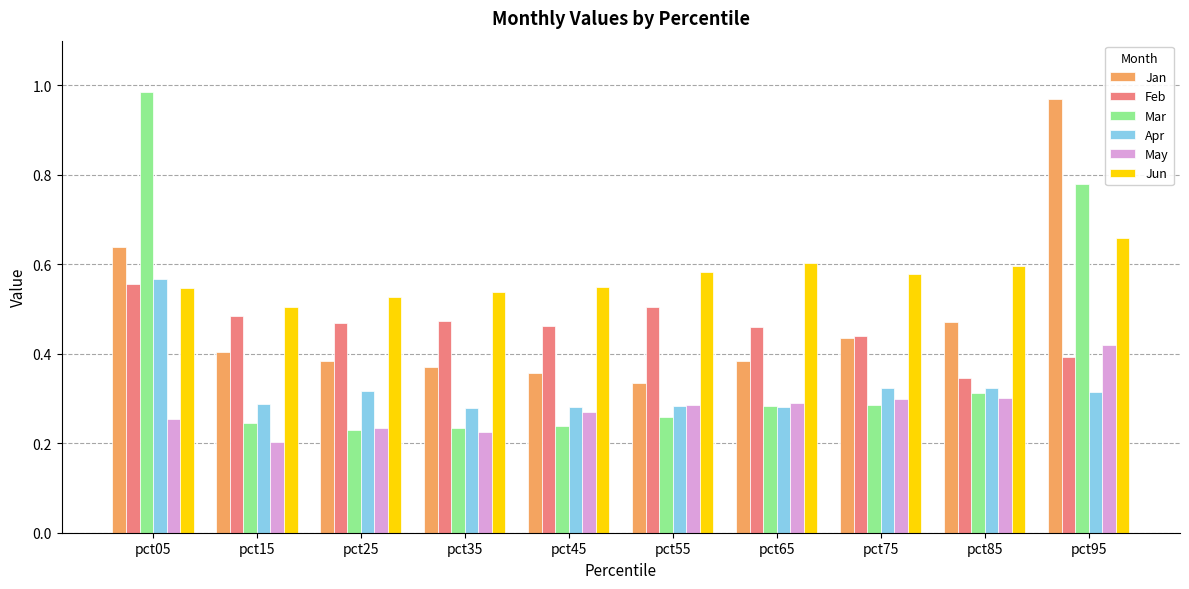

Between pct05 and pct45, which series saw the biggest shift?

Mar